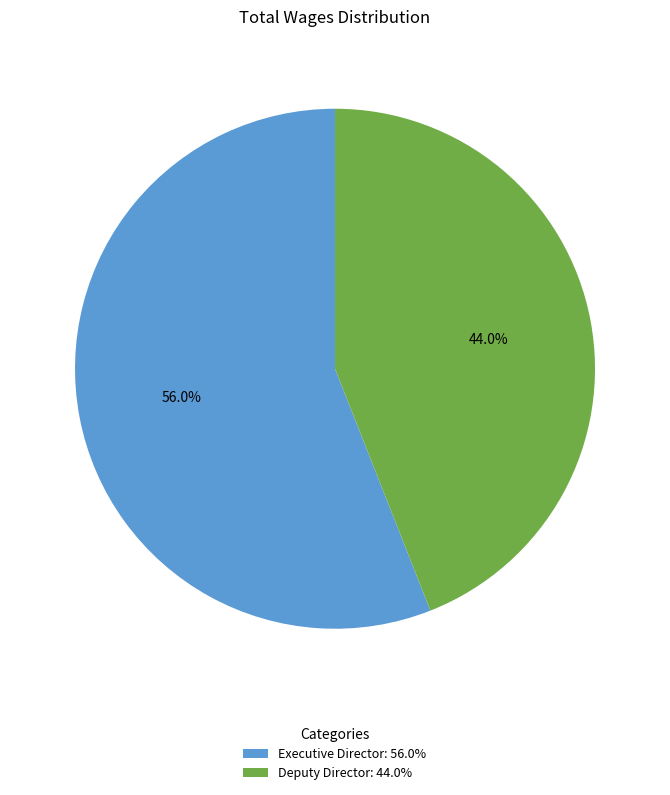

True or false: Executive Director accounts for 45% of the total.

False